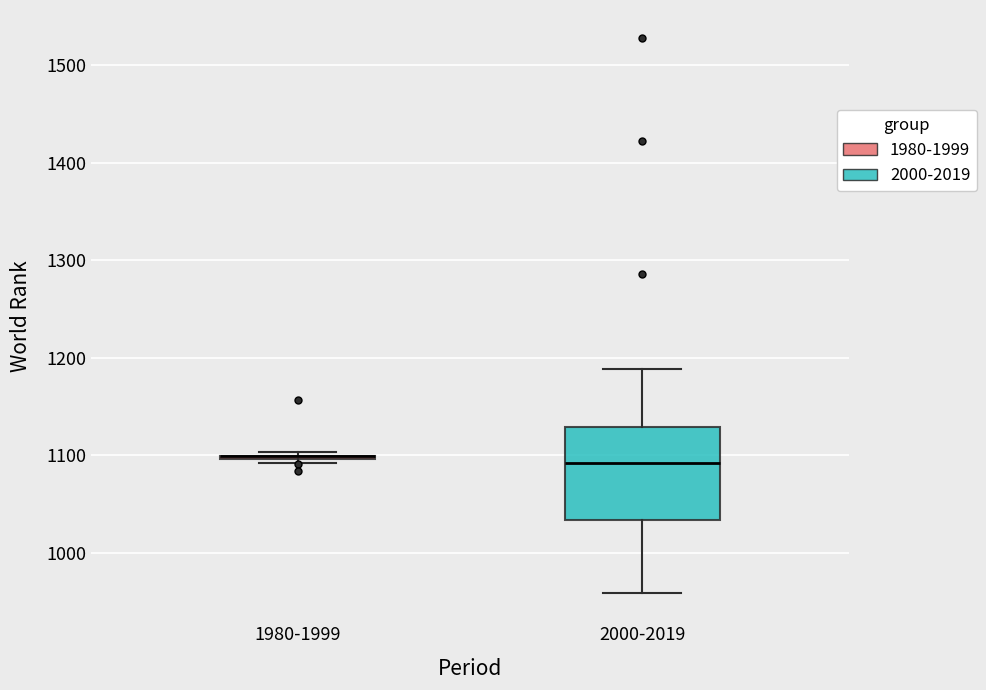

Reading left to right, read every box against the y-axis: the position of its median line, the range the box covers, and the ends of its whiskers. The values are not printed on the chart, so give them approximately, as read against the axis.

1980-1999: box collapsed to a line at 1100, whiskers 1090 to 1100
2000-2019: median 1090, box 1030 to 1130, whiskers 960 to 1190